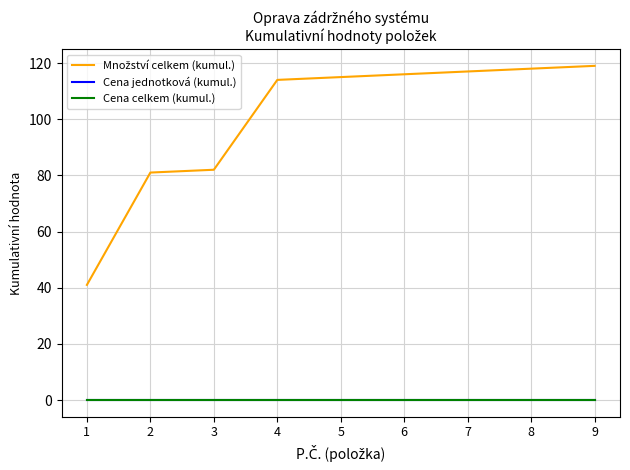

Which category has the highest value in the Cena celkem (kumul.) series?

1